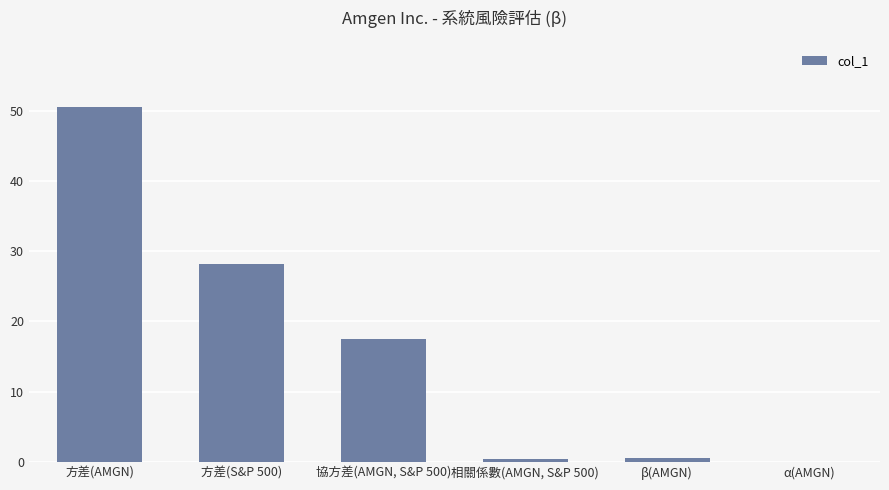

What is the sum of all values?

97.2